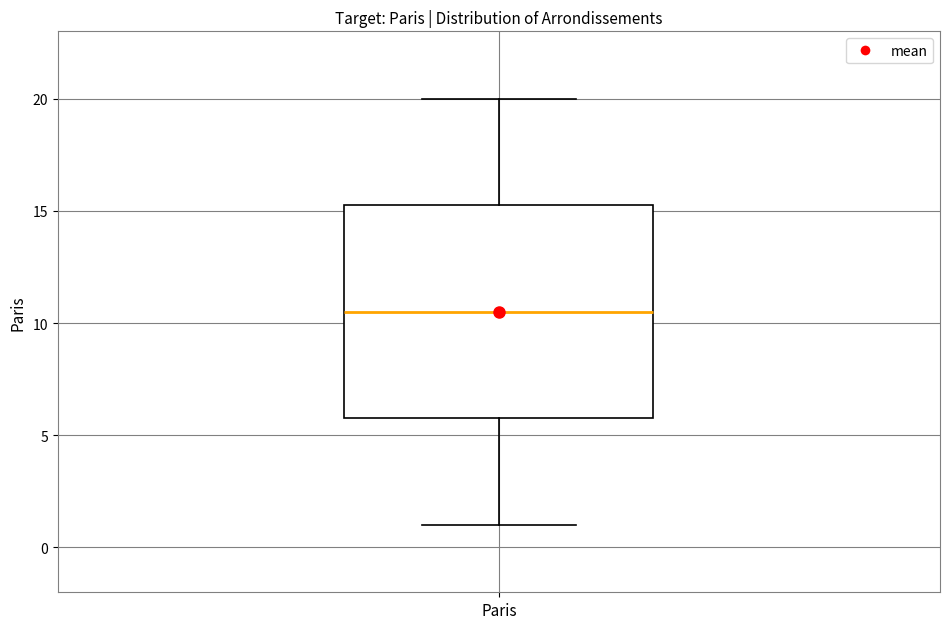

Transcribe this box plot: give where the median line is, the range the box spans, and where the two whiskers end, as read against the y-axis. The values are not printed on the chart, so give them approximately, as read against the axis.

median 10.5, box 6.0 to 15.5, whiskers 1.0 to 20.0